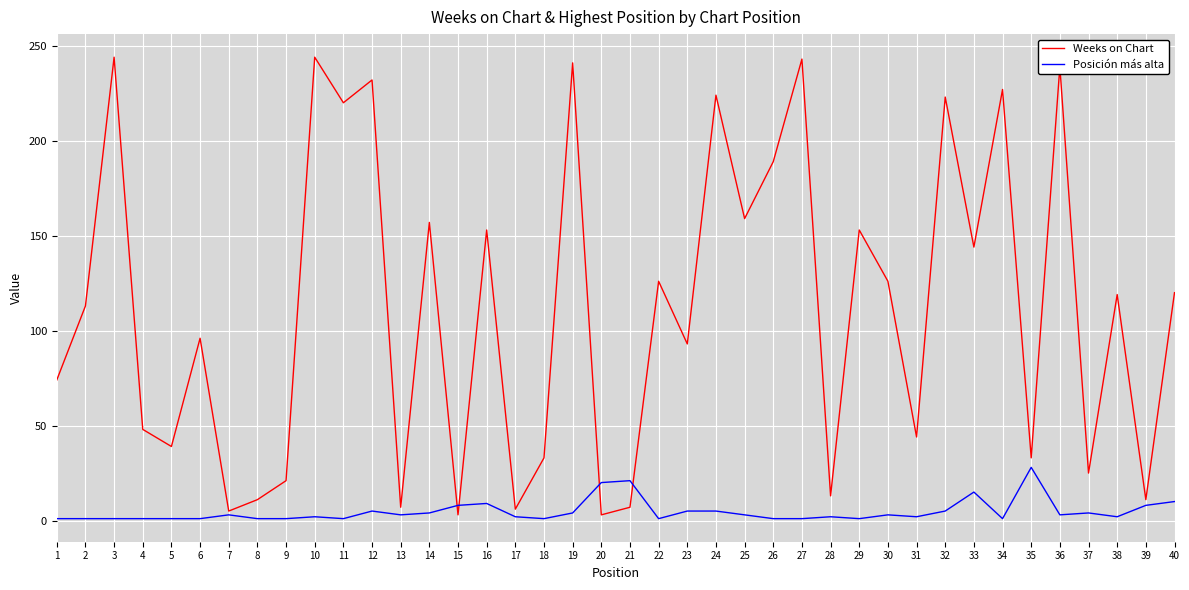

How many interior local peaks does the Weeks on Chart series have?

15